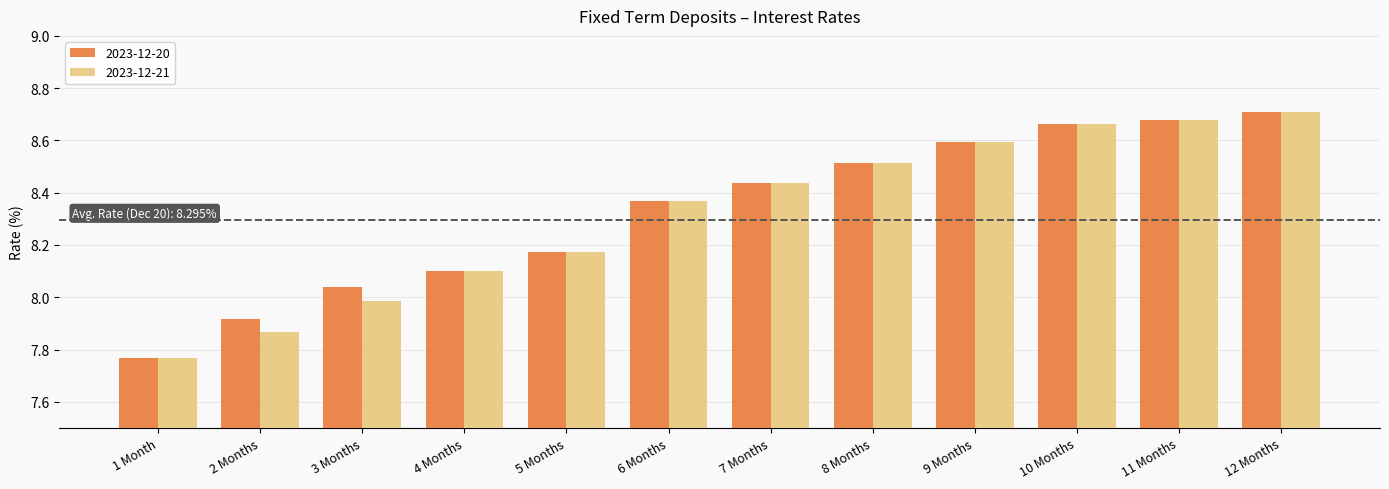

How many bars are there in each group?

2